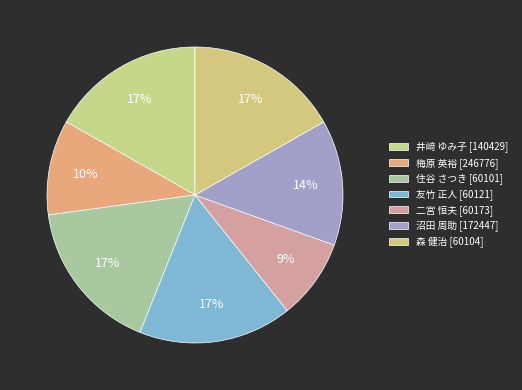

To the nearest percent, what is the combined percentage of 森 健治 and 友竹 正人?

34%